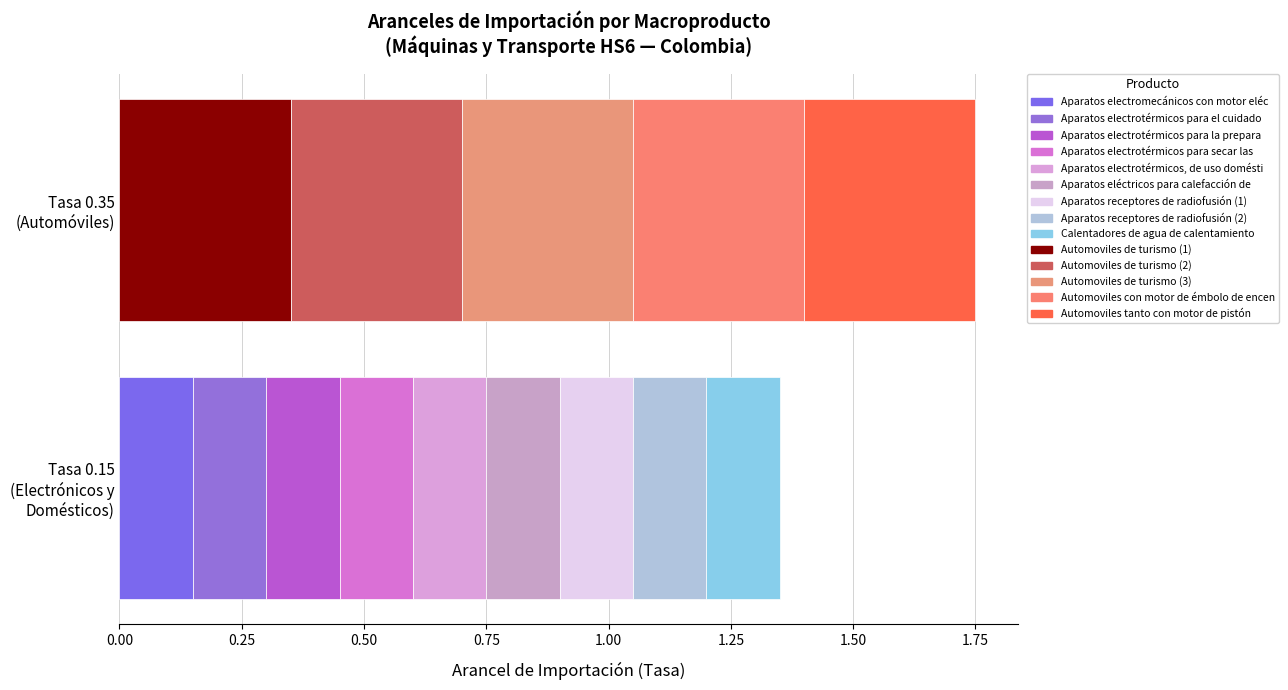

What is the maximum value shown in the chart?

0.3